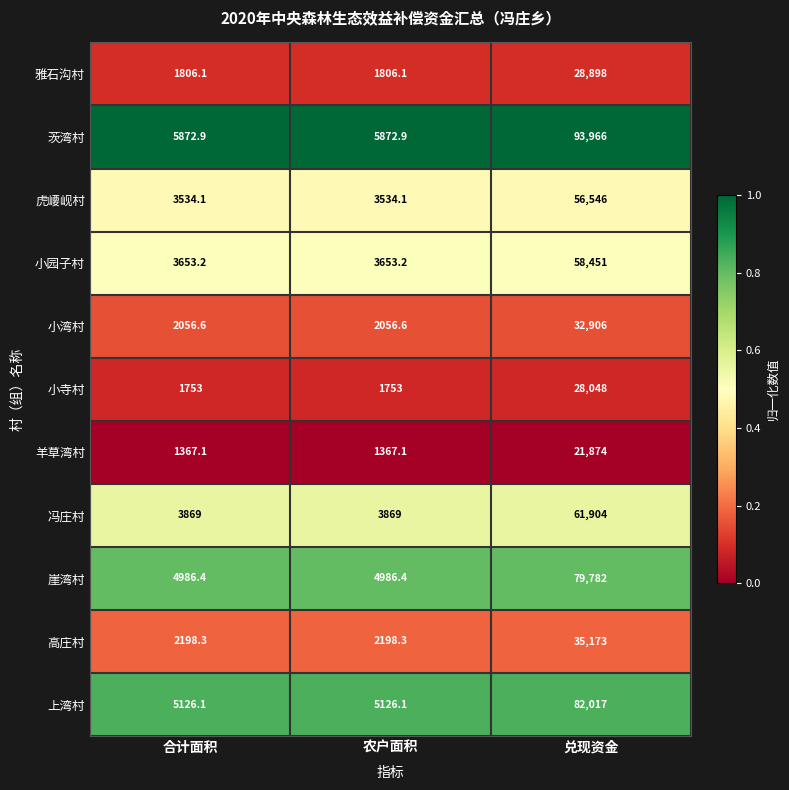

What is the total value across all series at 兑现资金?

579565.0